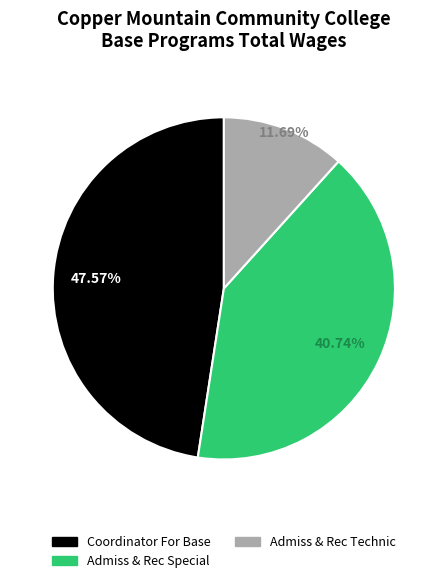

Count the number of slices in the pie.

3